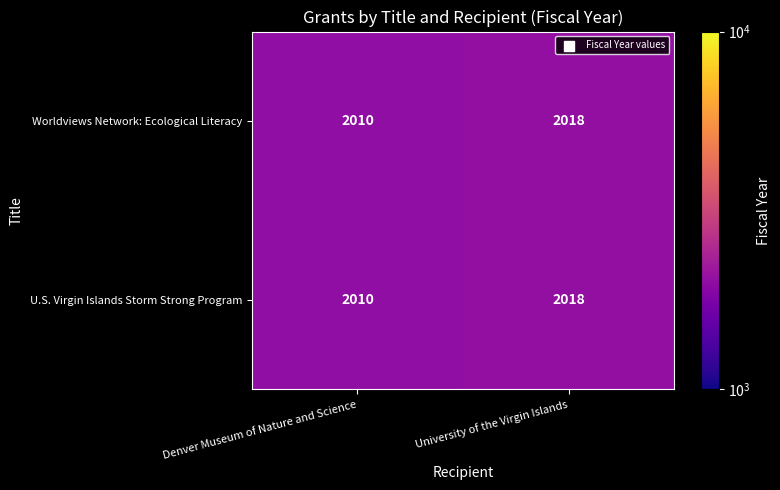

Is it true that Worldviews Network: Ecological Literacy equals 1284 at University of the Virgin Islands?

False